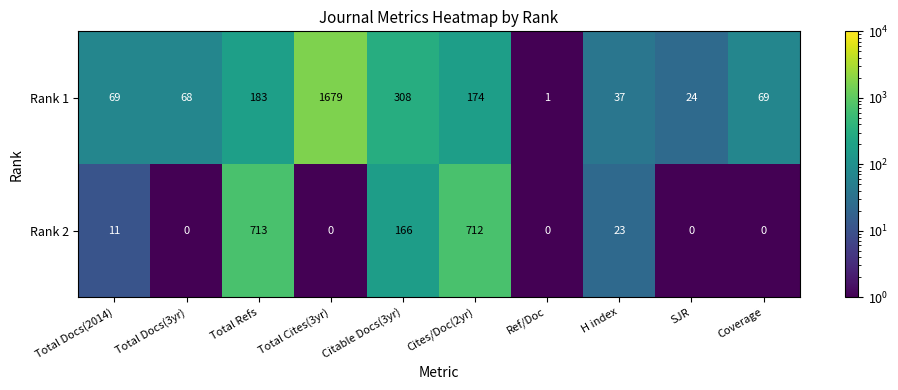

What is the difference between the maximum and minimum values in the Rank 1 series?

1678